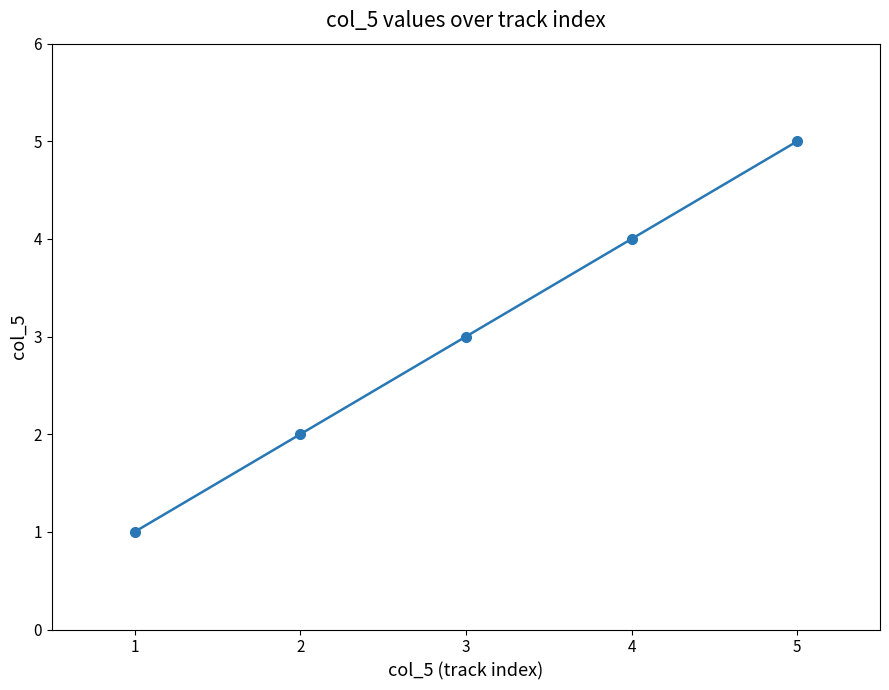

What is the ratio of the value at 2 to the value at 3?

0.7